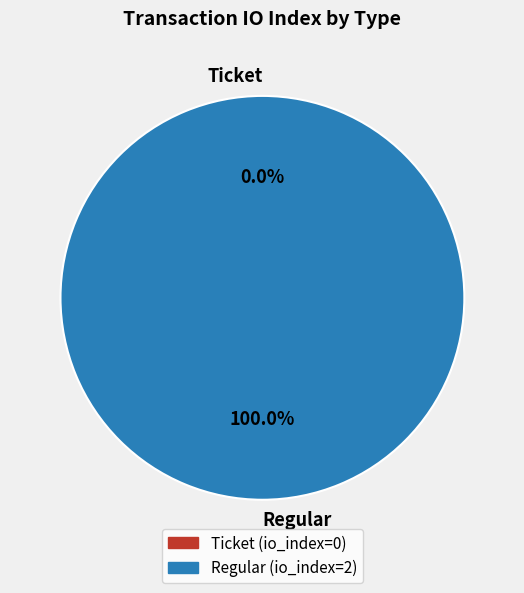

Does Regular account for over 50% of the chart?

Yes